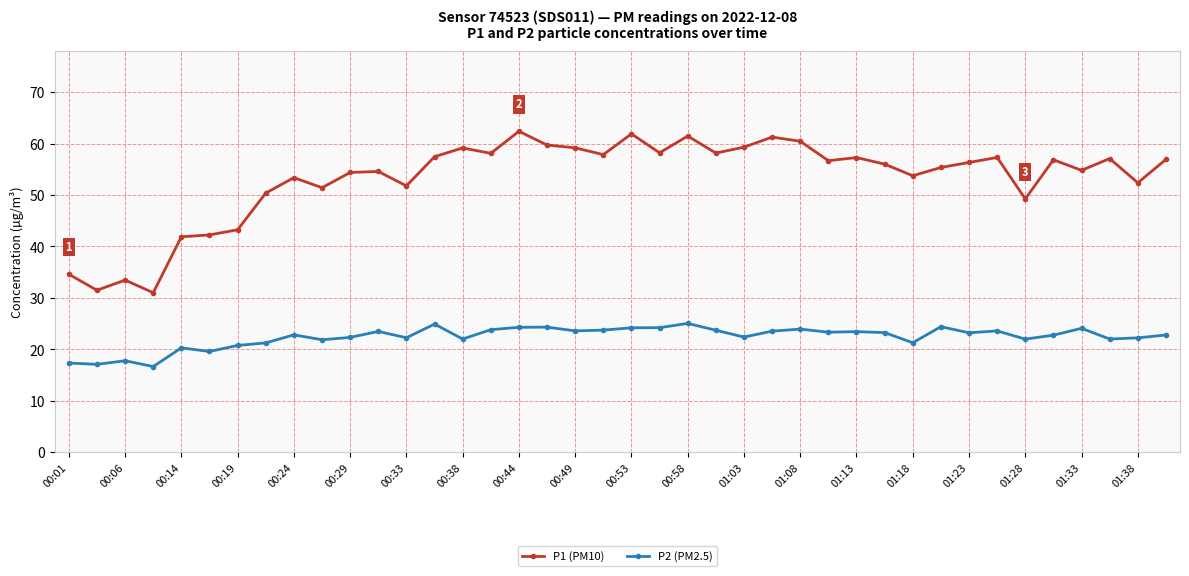

Which series has the widest spread of values?

P1 (PM10)